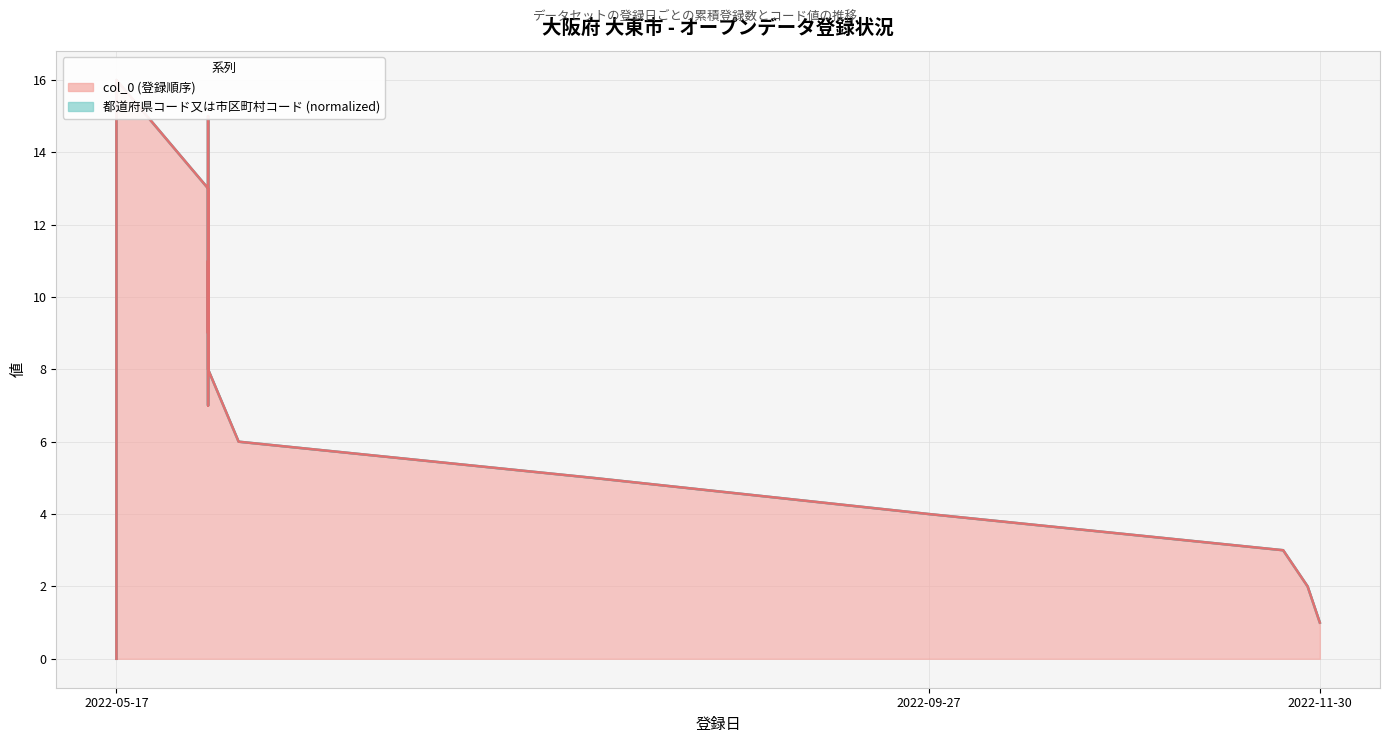

In col_0 系列 (line), how many points are higher than both neighbors (excluding endpoints)?

3